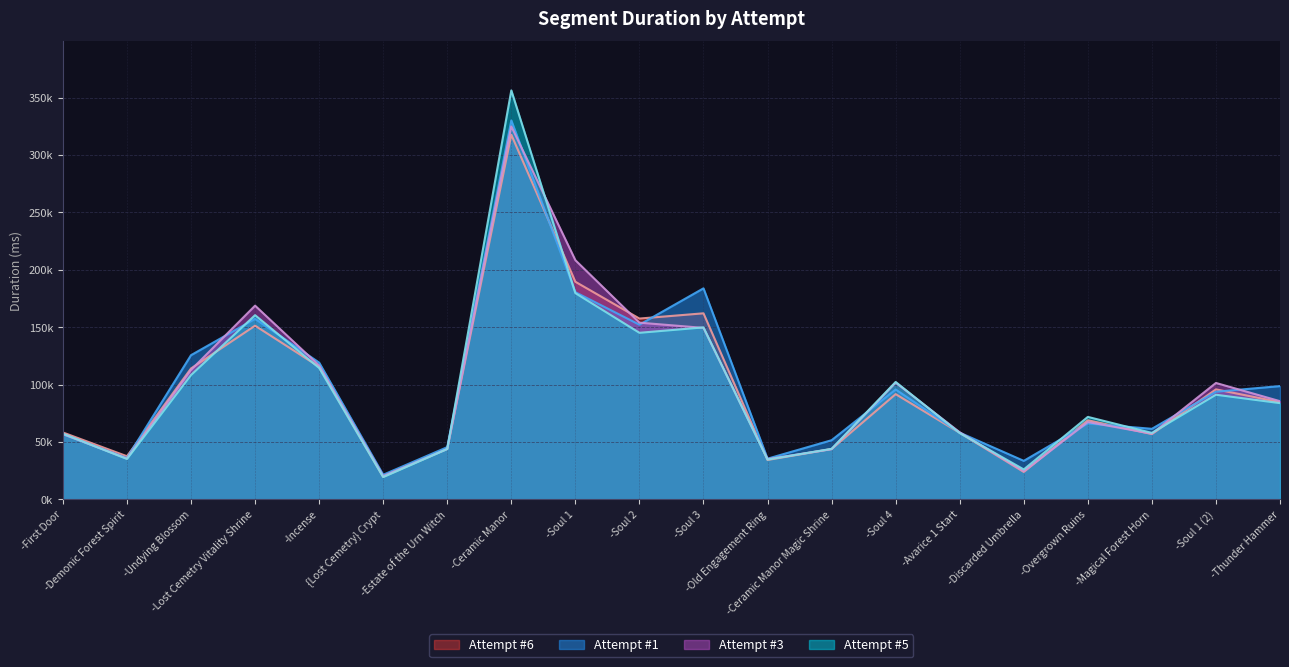

At how many categories does at least one series exceed 120703?

6